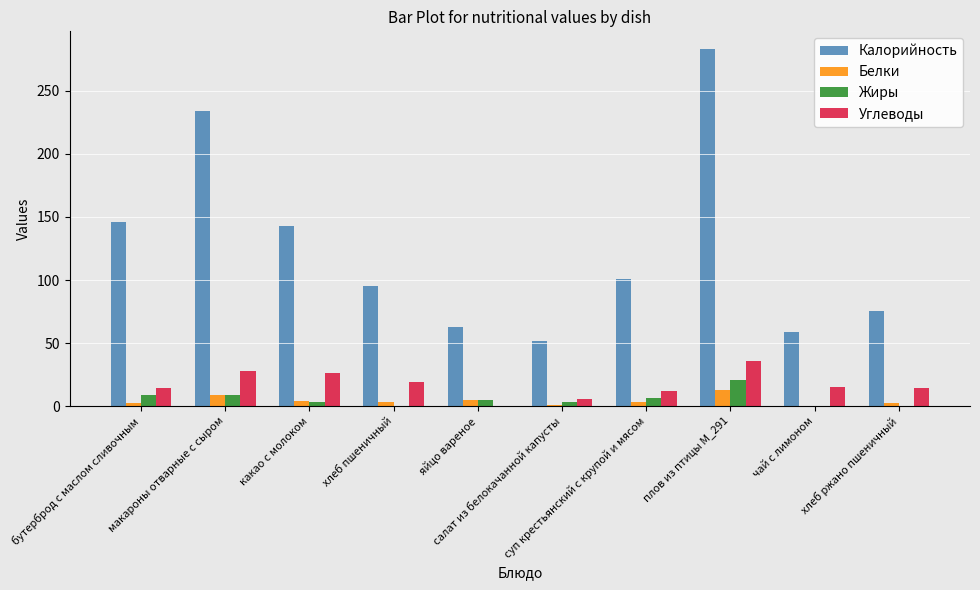

What is the sum of all Белки values?

44.3